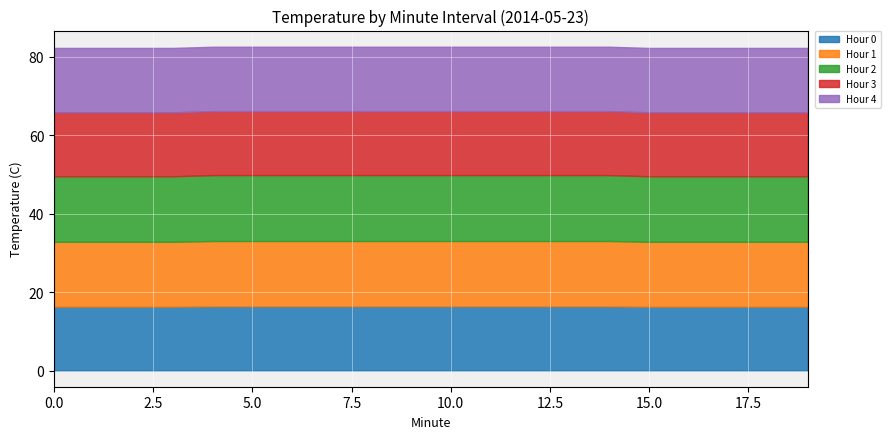

Rank the series by their maximum value, from lowest to highest.

Hour 3, Hour 0, Hour 4, Hour 1, Hour 2